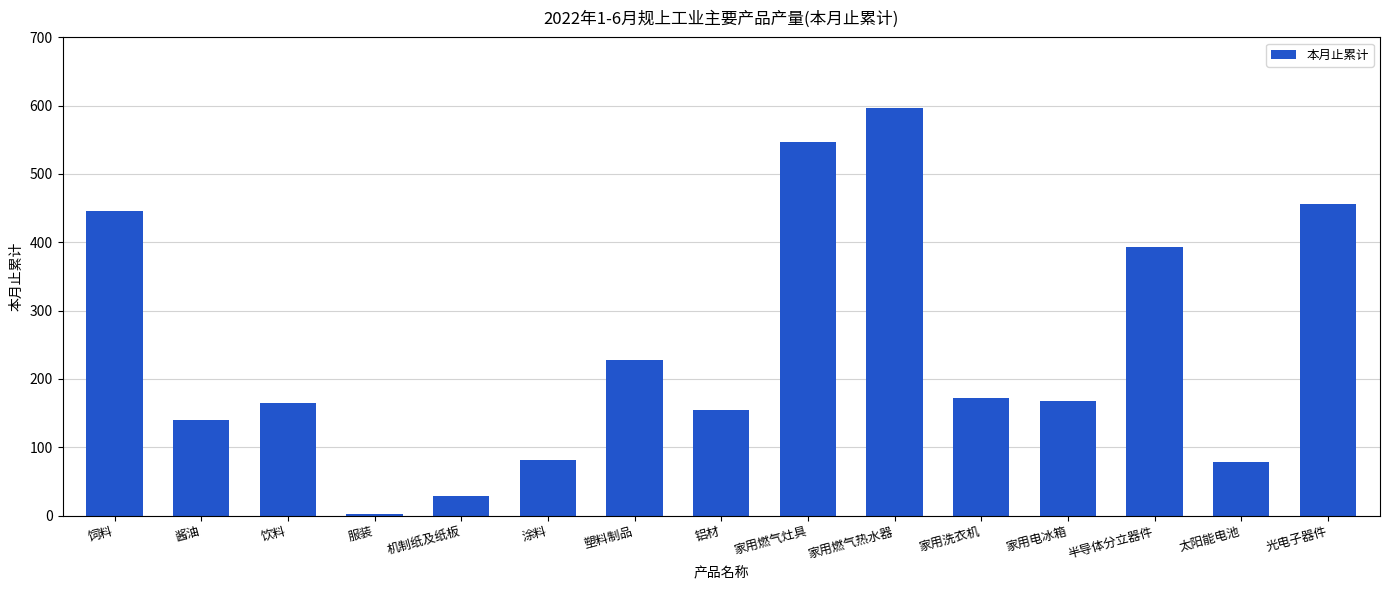

What is the sum of the values at 家用燃气灶具 and 机制纸及纸板?

576.0